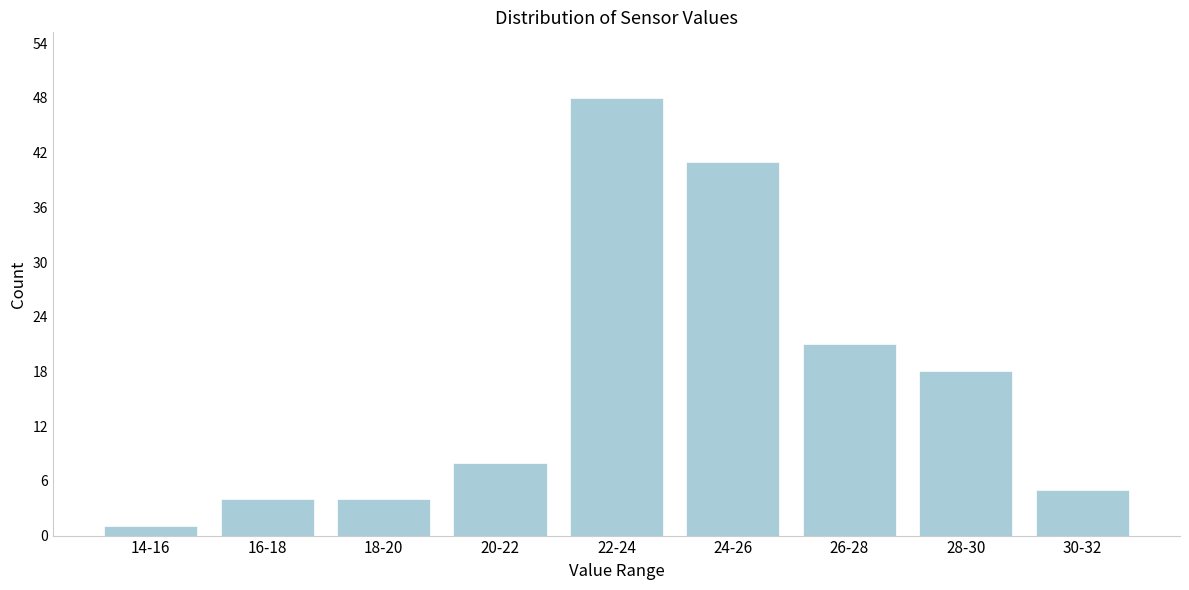

Reading right to left, transcribe all the data shown in this chart.

30-32=5	28-30=18	26-28=21	24-26=41	22-24=48	20-22=8	18-20=4	16-18=4	14-16=1